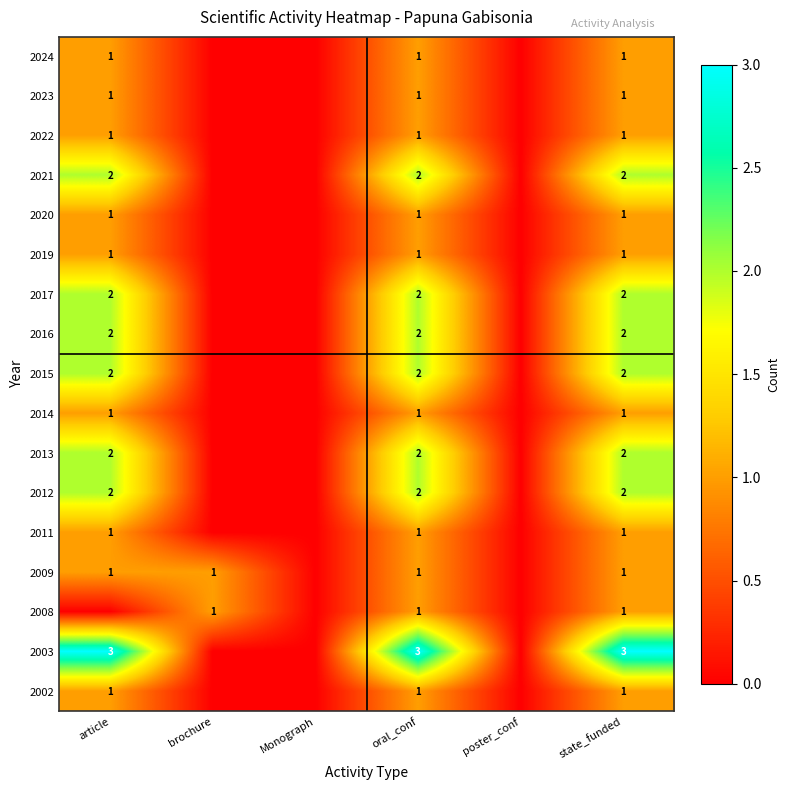

The value of 2017 at state_funded is 3. True or false?

False